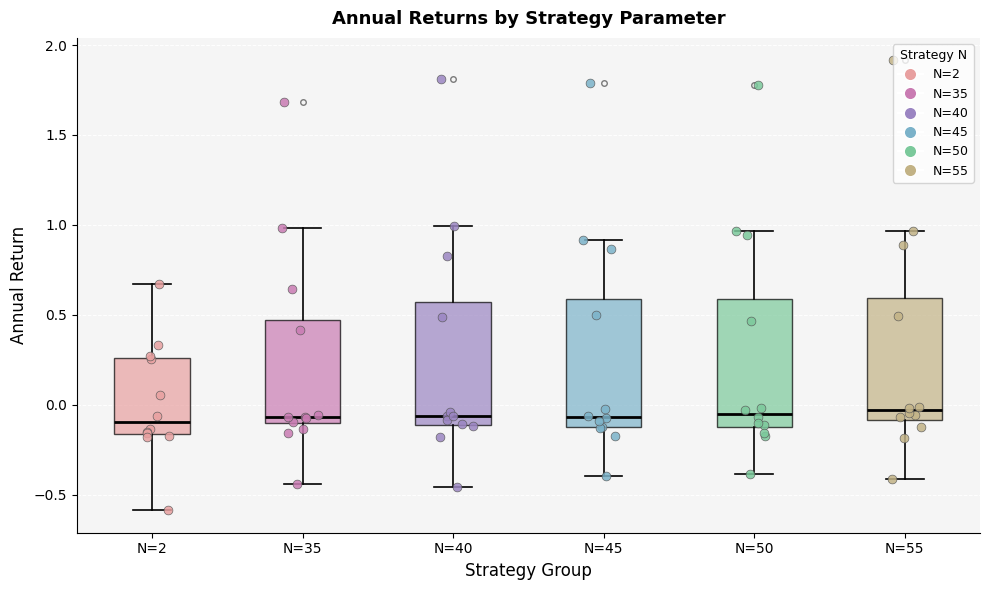

Reading left to right, transcribe this box plot: for each box, give where its median line is, the range the box spans, and where its two whiskers end, as read against the y-axis. The values are not printed on the chart, so give them approximately, as read against the axis.

N=2: median -0.10, box -0.15 to 0.25, whiskers -0.60 to 0.65
N=35: median -0.05, box -0.10 to 0.45, whiskers -0.45 to 1.00
N=40: median -0.05, box -0.10 to 0.55, whiskers -0.45 to 1.00
N=45: median -0.05, box -0.15 to 0.60, whiskers -0.40 to 0.90
N=50: median -0.05, box -0.10 to 0.60, whiskers -0.40 to 0.95
N=55: median -0.05, box -0.10 to 0.60, whiskers -0.40 to 0.95